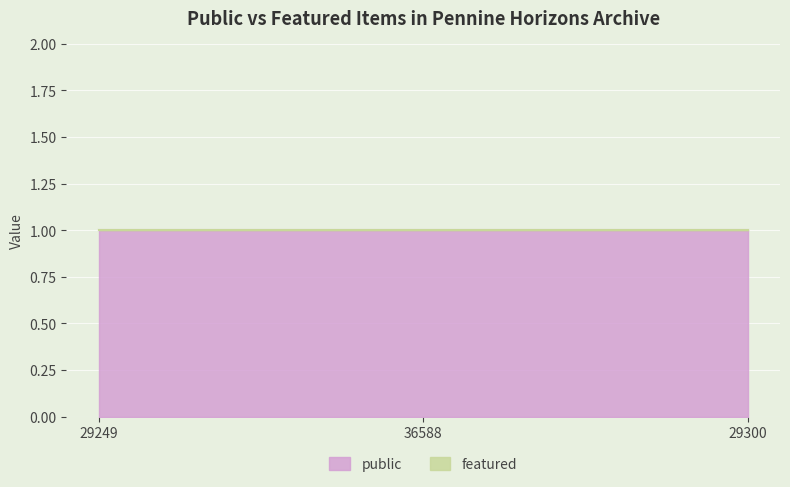

Is the value of featured at 29249 greater than the value of public at 36588?

No